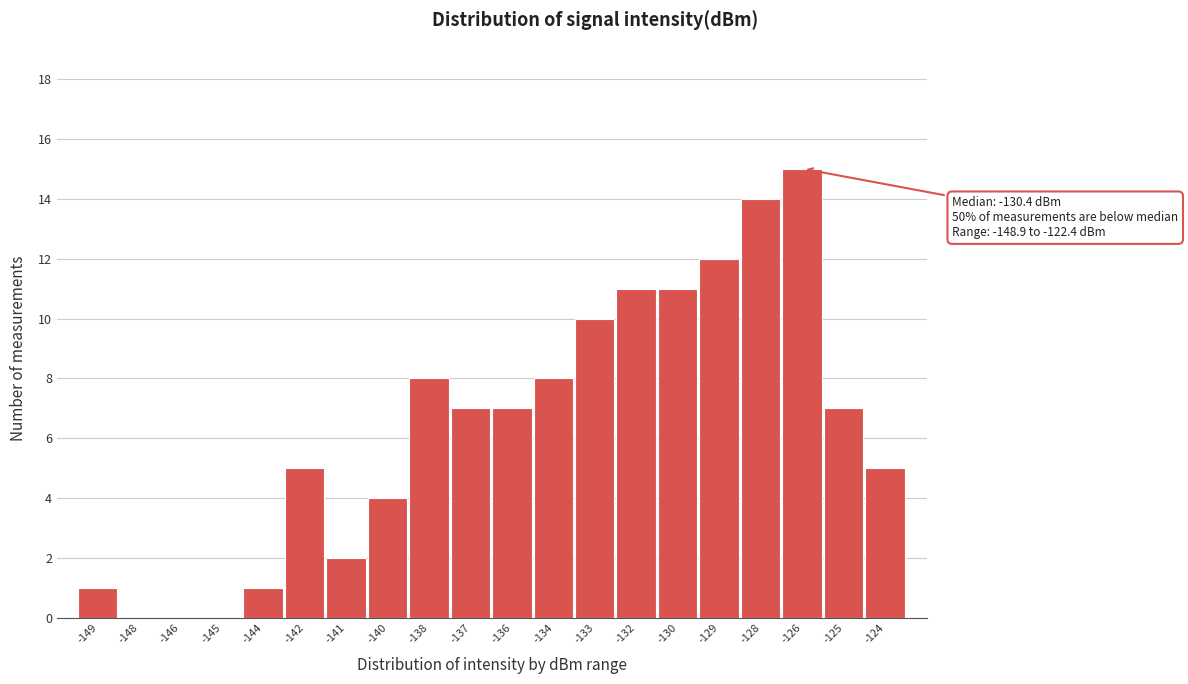

Reading left to right, transcribe all the data shown in this chart.

-149=1	-148=0	-146=0	-145=0	-144=1	-142=5	-141=2	-140=4	-138=8	-137=7	-136=7	-134=8	-133=10	-132=11	-130=11	-129=12	-128=14	-126=15	-125=7	-124=5